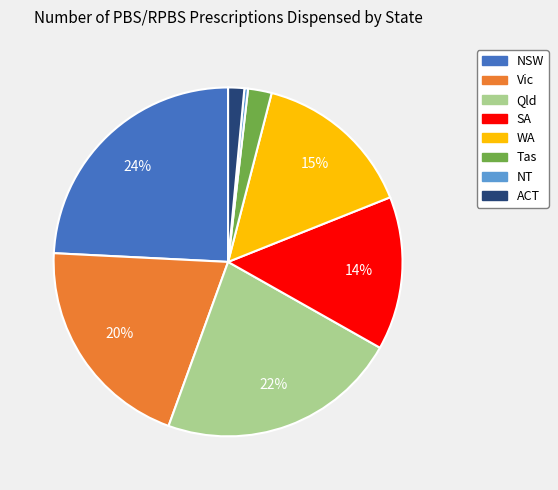

Which slice is the largest?

NSW